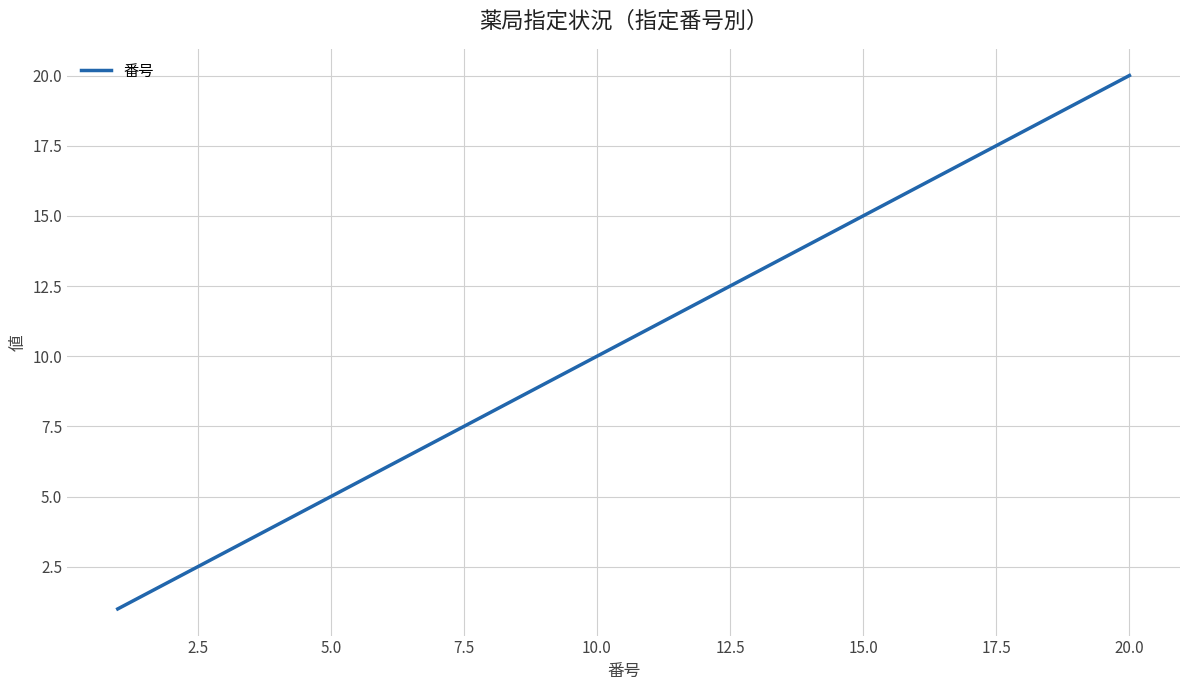

True or false: the data has more than 0 interior local peaks.

False